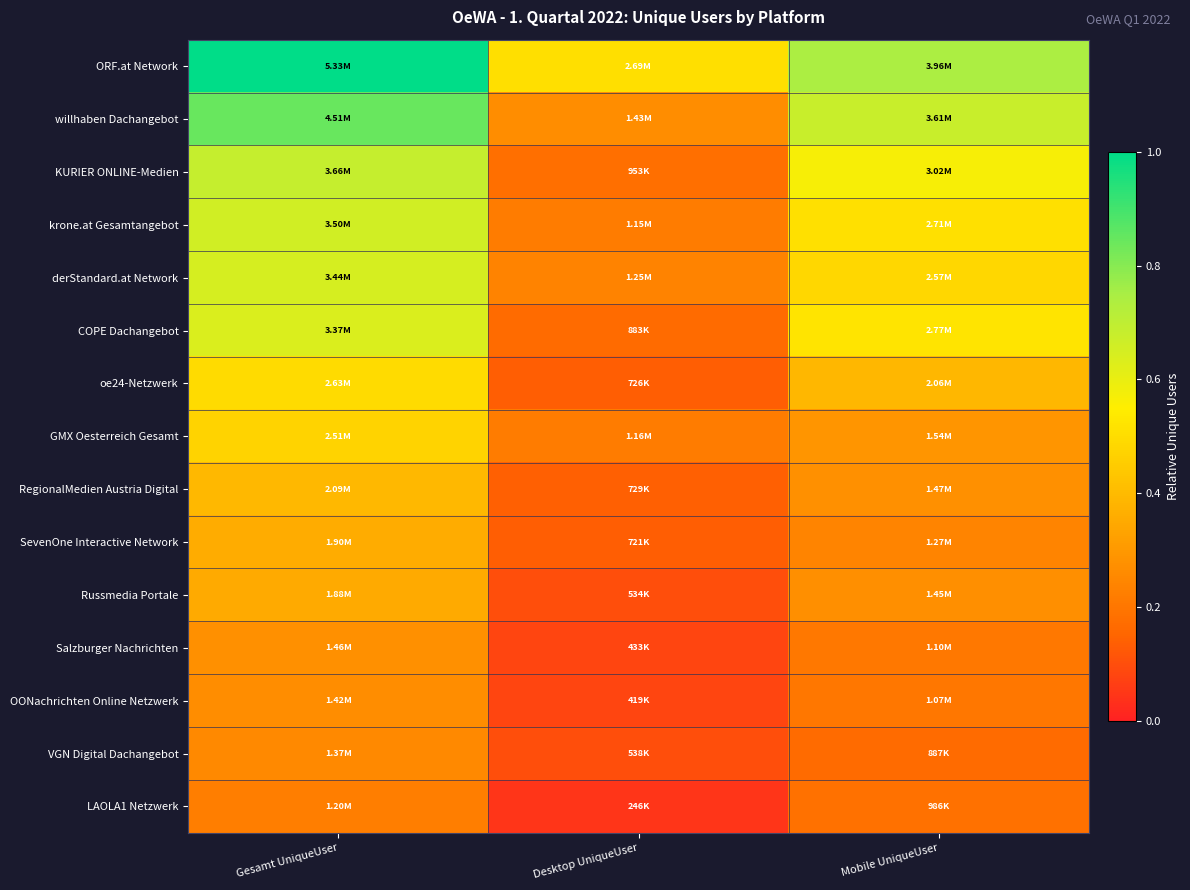

Between Mobile UniqueUser and Gesamt UniqueUser, which is larger?

Gesamt UniqueUser